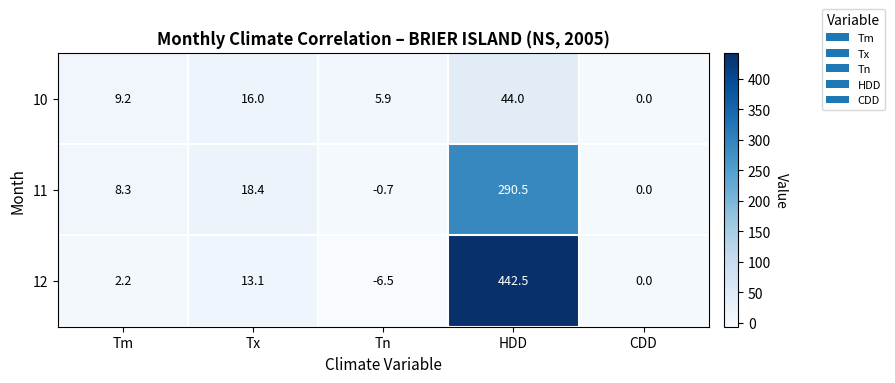

Rank the categories by 10 value from highest to lowest.

HDD, Tx, Tm, Tn, CDD